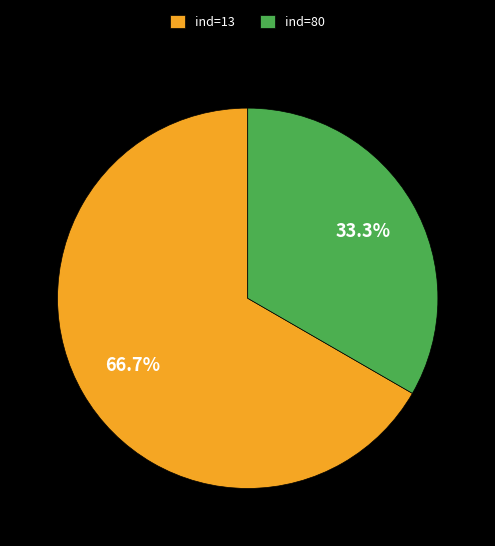

Which slice is the largest?

ind=13